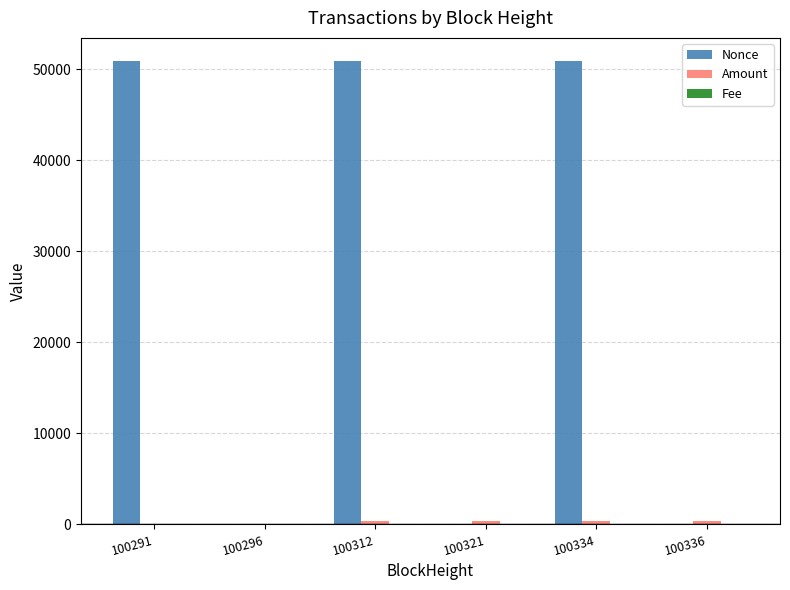

Which series has the largest total across all categories?

Nonce